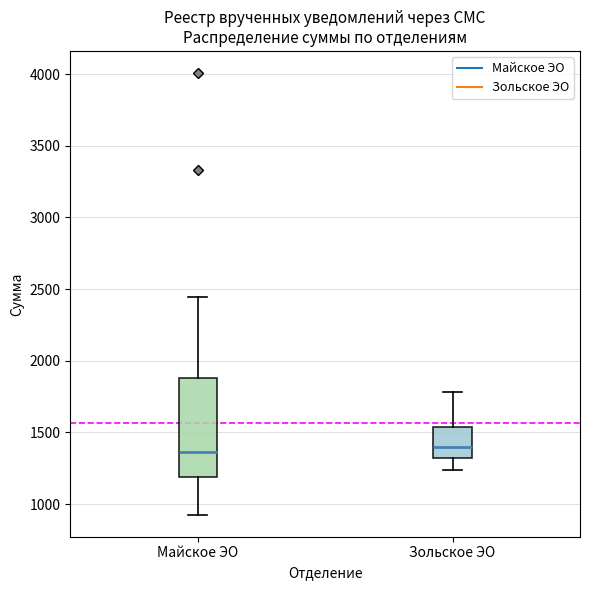

Reading left to right, read every box against the y-axis: the position of its median line, the range the box covers, and the ends of its whiskers. The values are not printed on the chart, so give them approximately, as read against the axis.

Майское ЭО: median 1350, box 1200 to 1900, whiskers 950 to 2450
Зольское ЭО: median 1400, box 1350 to 1550, whiskers 1250 to 1800